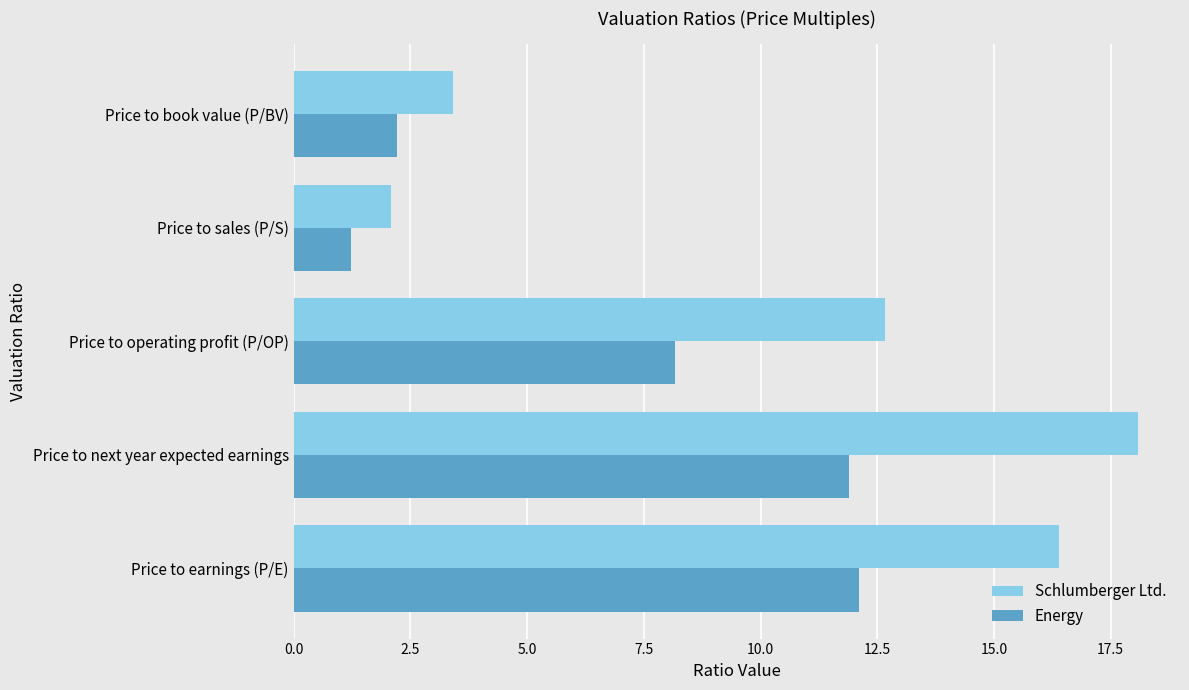

How many values in the Energy series are below 8?

2